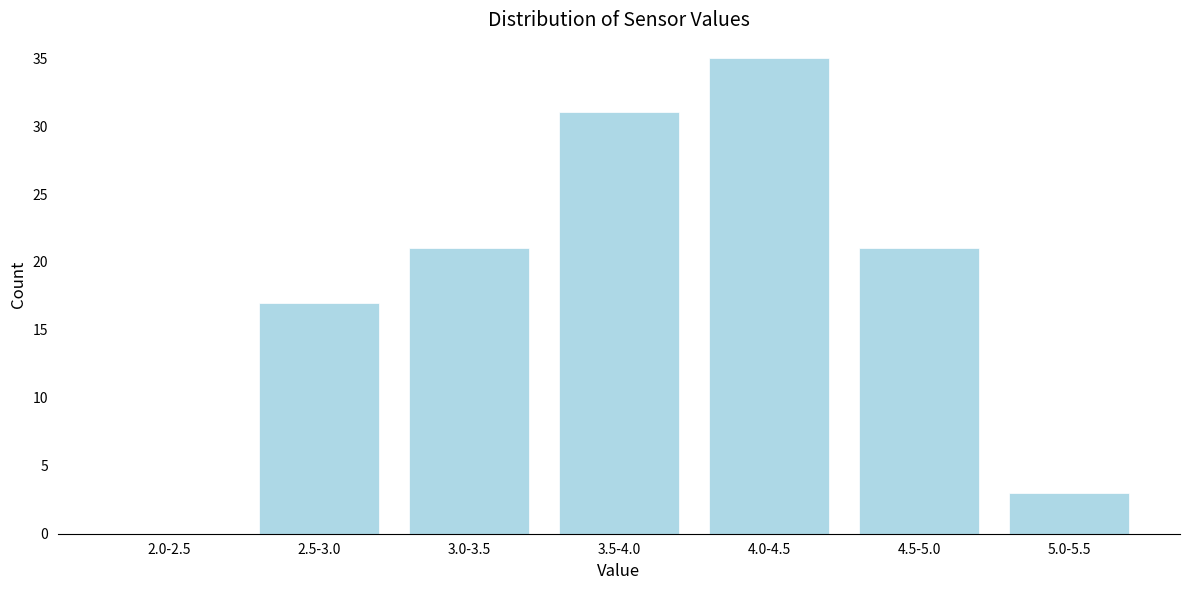

Reading right to left, list all the values displayed in this chart.

5.0-5.5=3	4.5-5.0=21	4.0-4.5=35	3.5-4.0=31	3.0-3.5=21	2.5-3.0=17	2.0-2.5=0